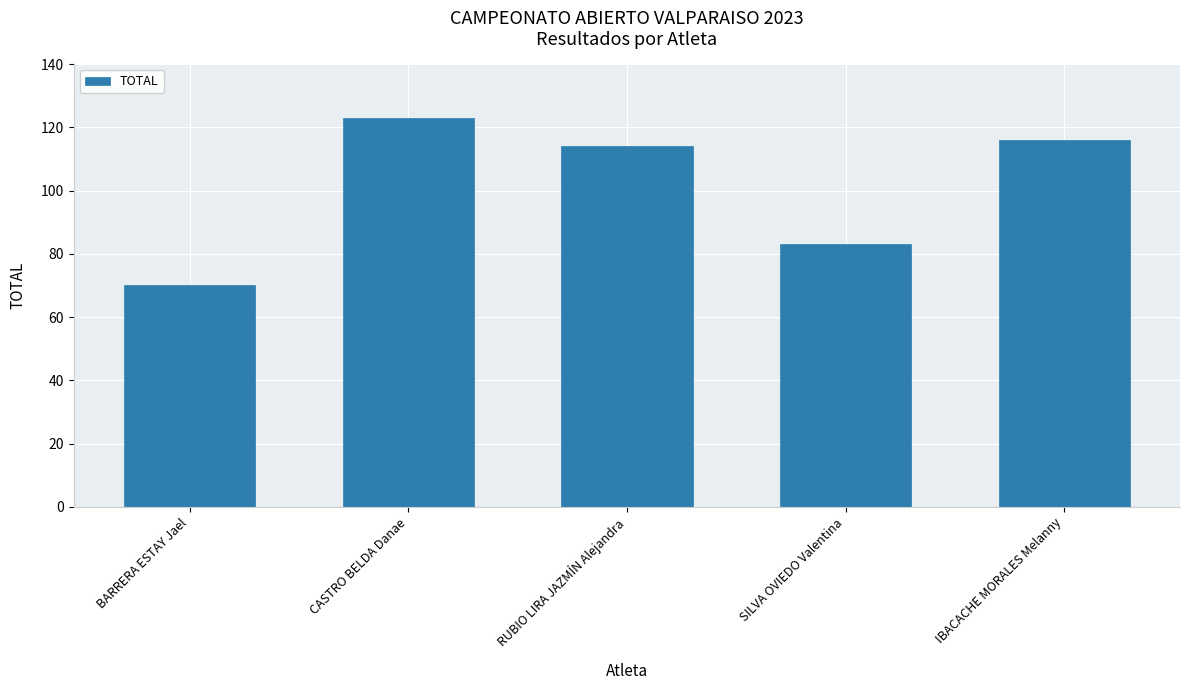

At which category does the chart reach its peak across all series?

CASTRO BELDA Danae